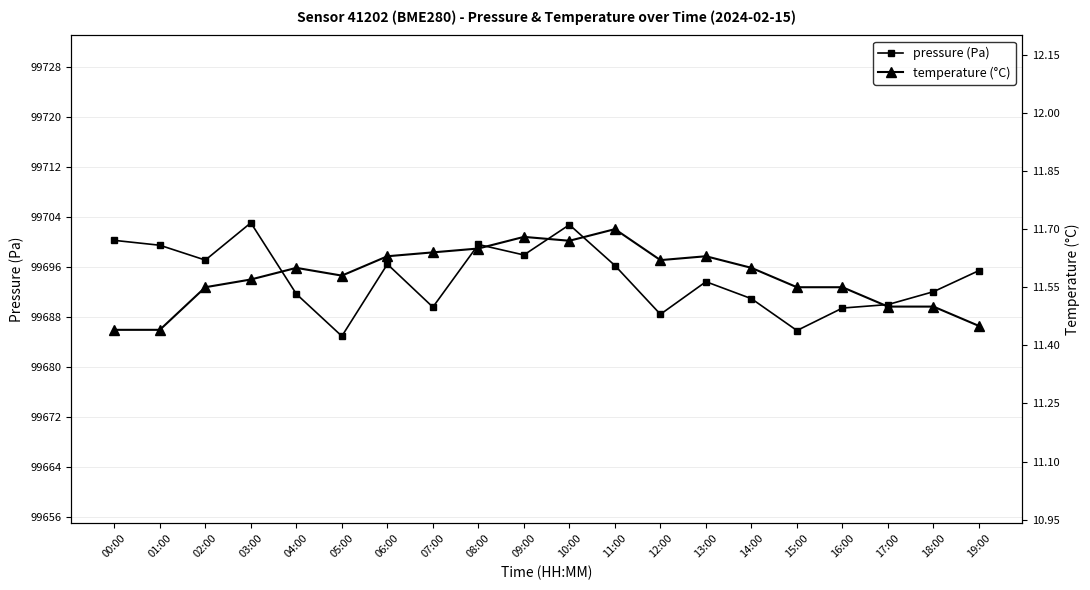

Where is the first local minimum for temperature?

05:00